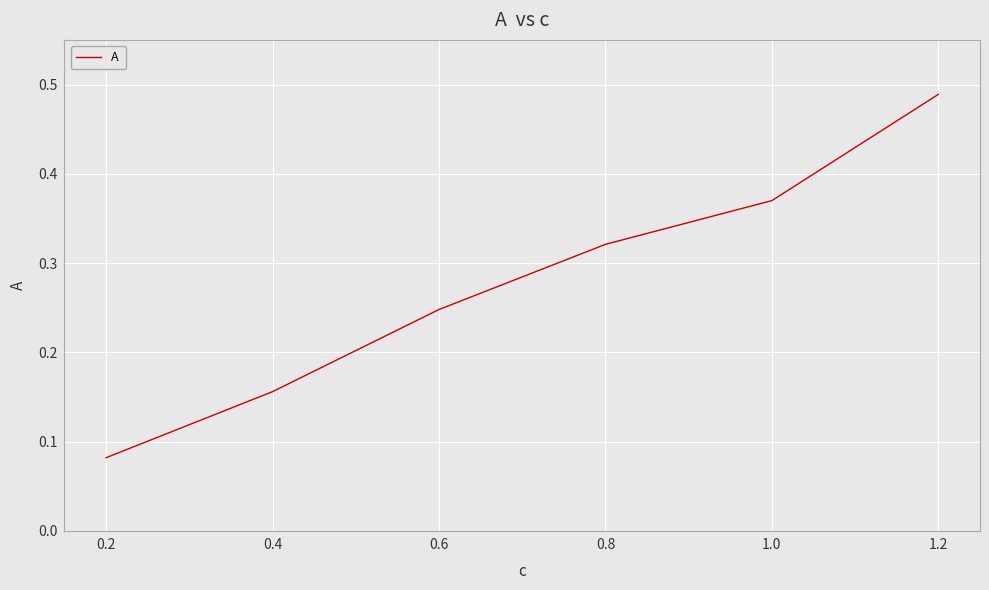

The value at 0.4 is 0.3. True or false?

False